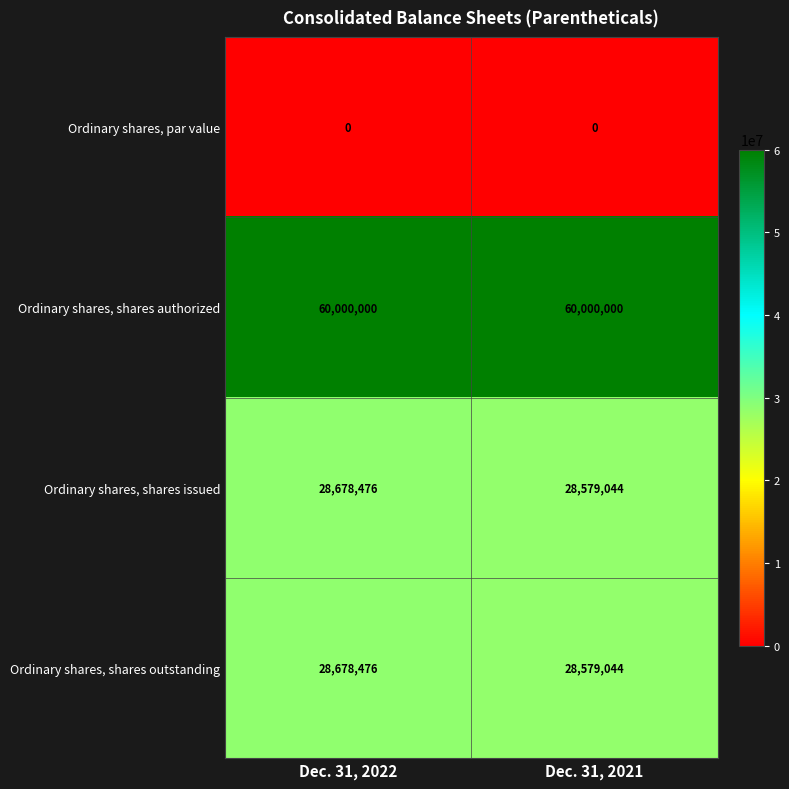

What is the difference between the Ordinary shares, shares issued values at Dec. 31, 2022 and Dec. 31, 2021?

99432